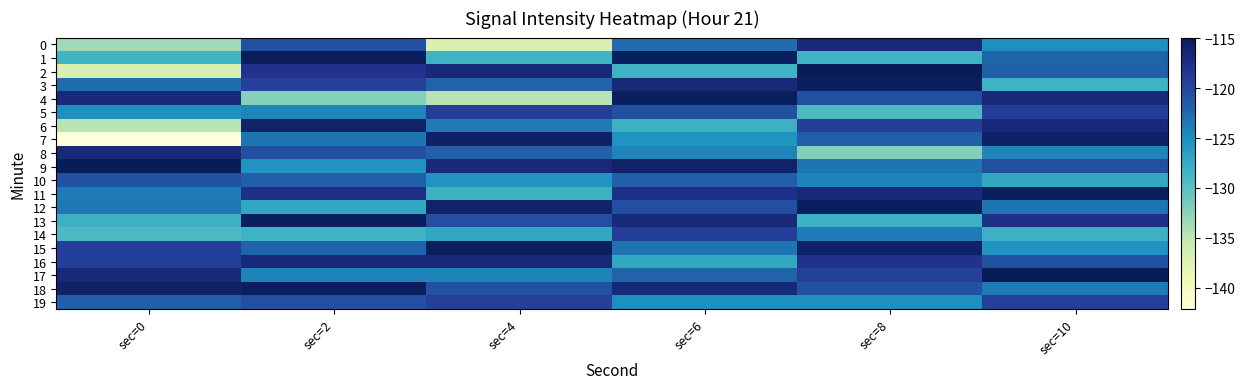

Reading left to right, extract all data points from this chart.

0: sec=0=-133.5	sec=2=-120.7	sec=4=-137.1	sec=6=-122.7	sec=8=-116.9	sec=10=-125.1
1: sec=0=-128.4	sec=2=-115.1	sec=4=-128.3	sec=6=-115.2	sec=8=-128.3	sec=10=-122.1
2: sec=0=-137.1	sec=2=-117.9	sec=4=-116.9	sec=6=-128.3	sec=8=-114.9	sec=10=-121.9
3: sec=0=-122.7	sec=2=-119.3	sec=4=-122.1	sec=6=-116.9	sec=8=-115.2	sec=10=-128.3
4: sec=0=-116.9	sec=2=-132.2	sec=4=-134.7	sec=6=-115.3	sec=8=-120.7	sec=10=-116.9
5: sec=0=-125.1	sec=2=-124.3	sec=4=-119.1	sec=6=-120.7	sec=8=-129.3	sec=10=-119.1
6: sec=0=-134.7	sec=2=-116.0	sec=4=-123.7	sec=6=-128.2	sec=8=-119.3	sec=10=-116.7
7: sec=0=-142.2	sec=2=-123.3	sec=4=-115.8	sec=6=-125.5	sec=8=-121.8	sec=10=-115.8
8: sec=0=-117.0	sec=2=-120.7	sec=4=-121.8	sec=6=-124.3	sec=8=-132.2	sec=10=-124.3
9: sec=0=-114.9	sec=2=-125.5	sec=4=-116.7	sec=6=-116.0	sec=8=-123.3	sec=10=-120.7
10: sec=0=-120.7	sec=2=-121.9	sec=4=-125.5	sec=6=-121.9	sec=8=-124.3	sec=10=-127.3
11: sec=0=-123.7	sec=2=-117.6	sec=4=-128.2	sec=6=-117.6	sec=8=-116.9	sec=10=-115.2
12: sec=0=-123.5	sec=2=-127.3	sec=4=-116.0	sec=6=-120.7	sec=8=-115.3	sec=10=-123.3
13: sec=0=-128.2	sec=2=-115.2	sec=4=-120.7	sec=6=-116.7	sec=8=-128.2	sec=10=-117.6
14: sec=0=-129.3	sec=2=-128.3	sec=4=-127.3	sec=6=-119.1	sec=8=-123.7	sec=10=-128.2
15: sec=0=-119.1	sec=2=-122.1	sec=4=-115.2	sec=6=-123.3	sec=8=-115.8	sec=10=-125.5
16: sec=0=-119.3	sec=2=-116.9	sec=4=-116.9	sec=6=-127.3	sec=8=-117.9	sec=10=-120.7
17: sec=0=-116.7	sec=2=-124.3	sec=4=-124.3	sec=6=-122.1	sec=8=-119.3	sec=10=-114.9
18: sec=0=-115.8	sec=2=-115.3	sec=4=-120.7	sec=6=-116.9	sec=8=-120.7	sec=10=-123.7
19: sec=0=-121.8	sec=2=-120.7	sec=4=-119.3	sec=6=-125.1	sec=8=-125.1	sec=10=-119.3